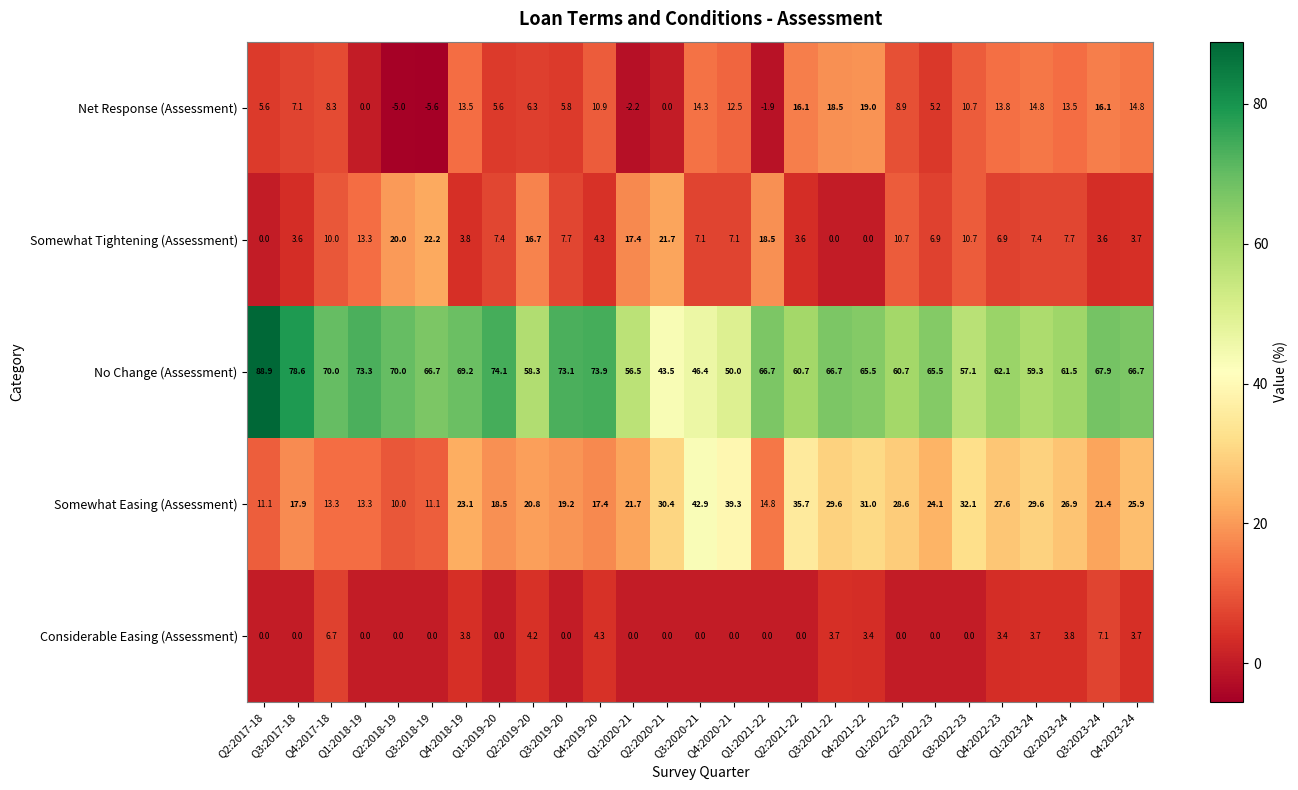

What is the highest value of the No Change (Assessment) series?

88.9